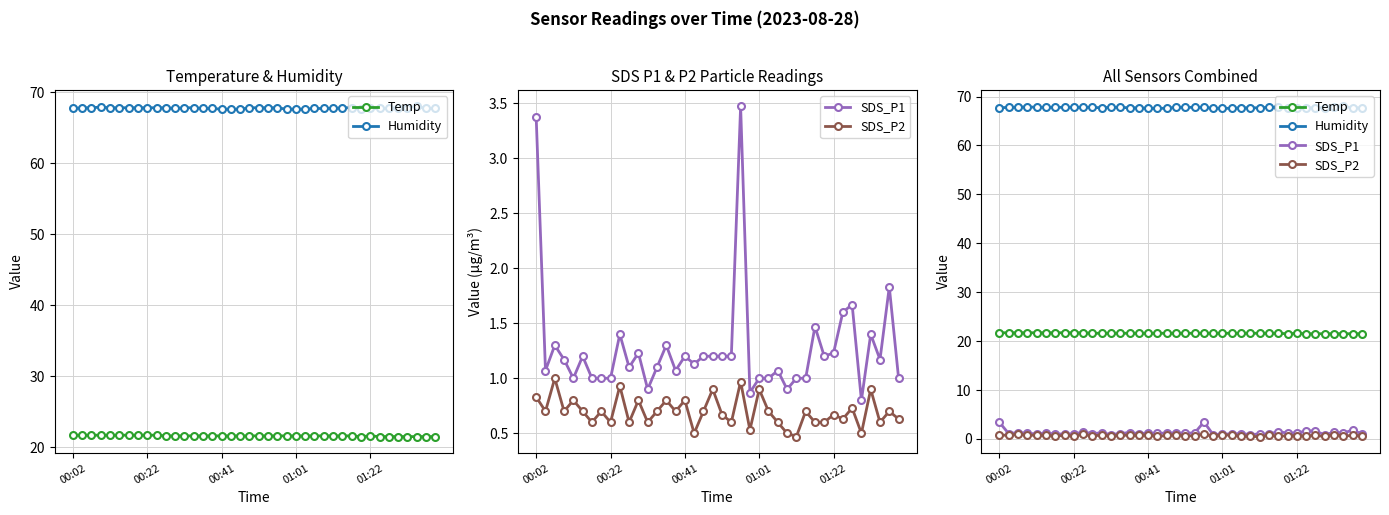

Which has a higher value, 12 or 16?

12